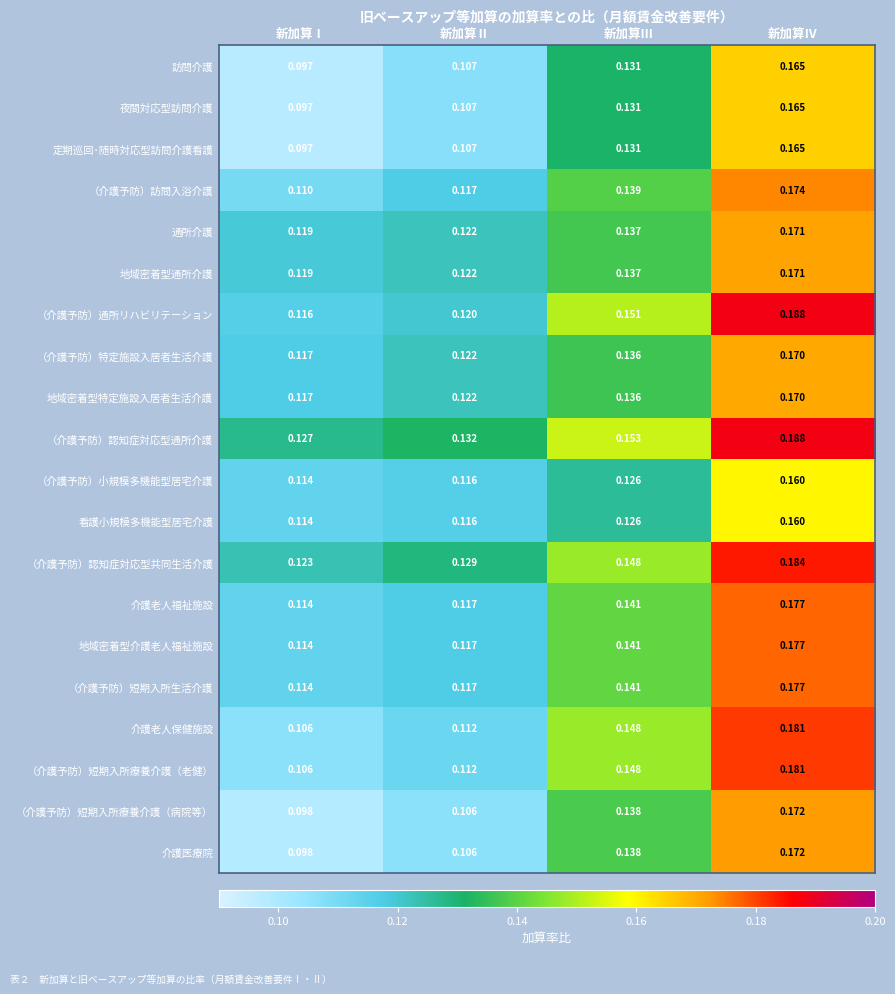

At how many categories does at least one series exceed 0?

4